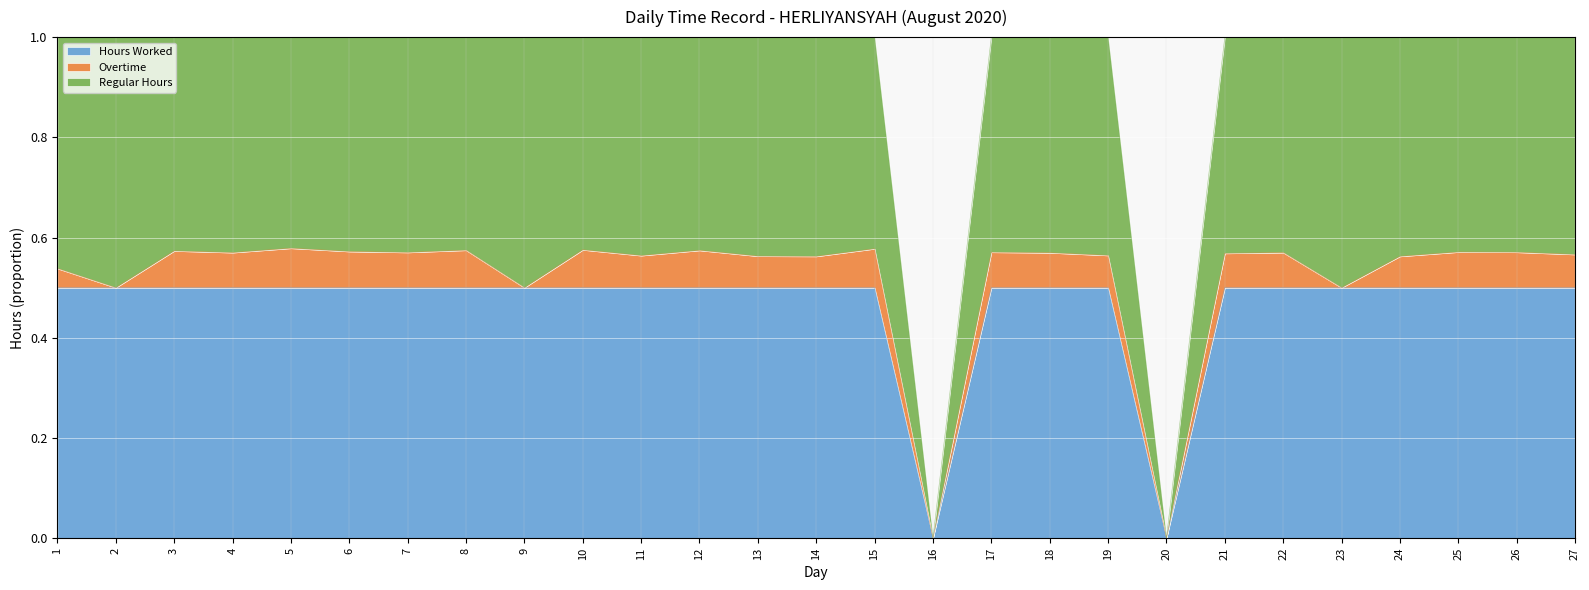

What is the total value across all series at 2?

1.0